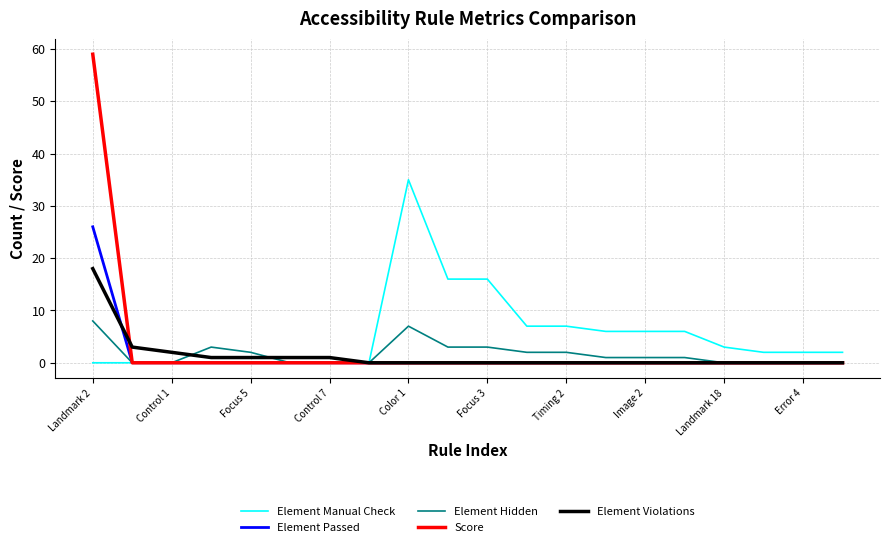

Which series has the largest range (max minus min)?

Score